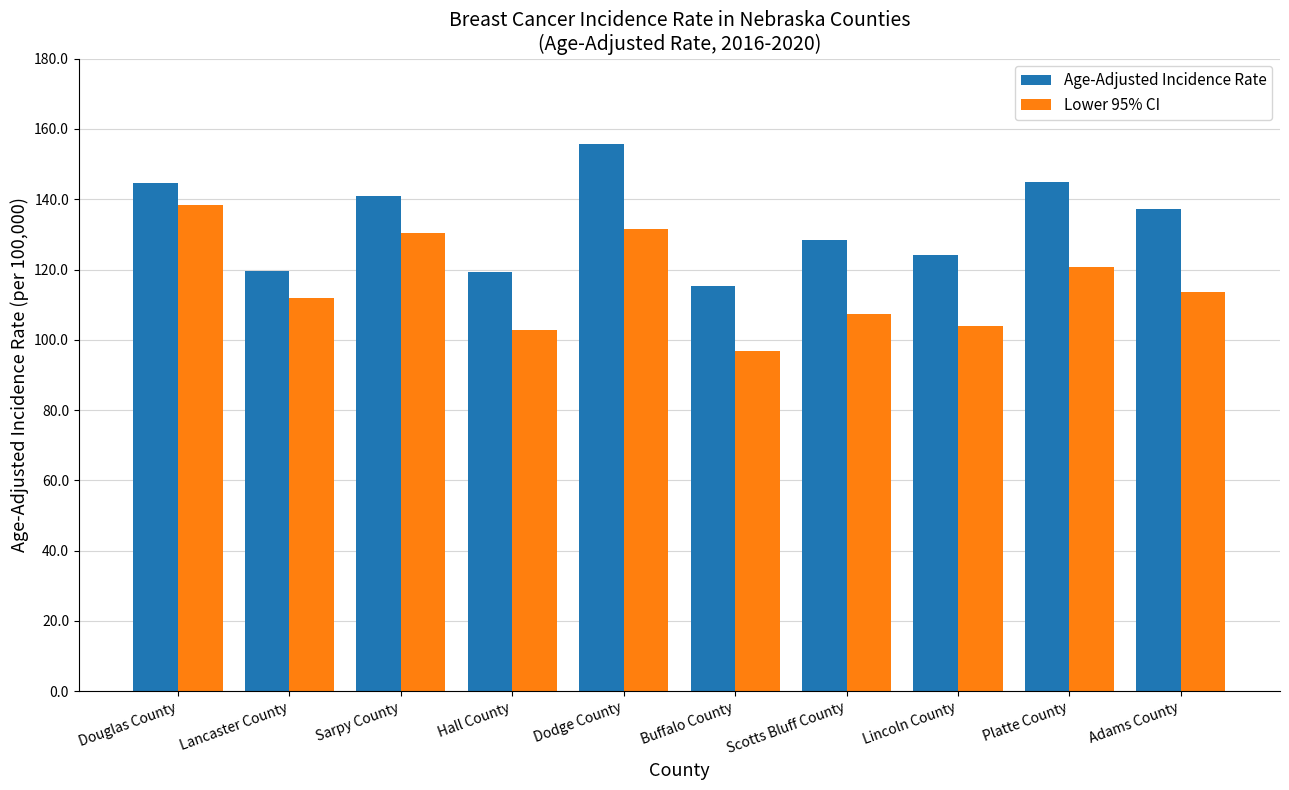

The Lower 95% CI series shows 53.0 at Buffalo County. True or false?

False